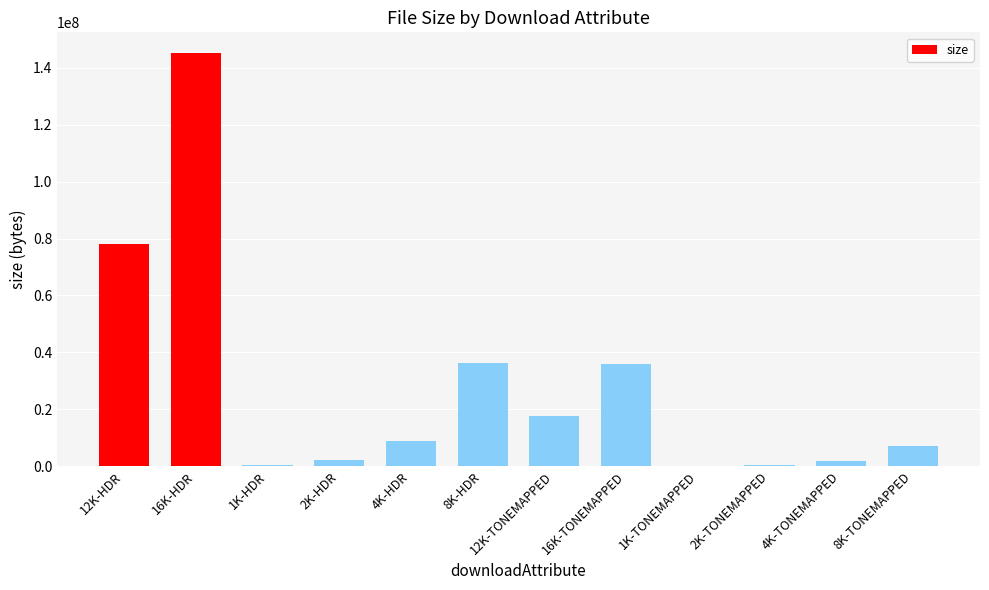

At which category does the chart reach its peak across all series?

16K-HDR